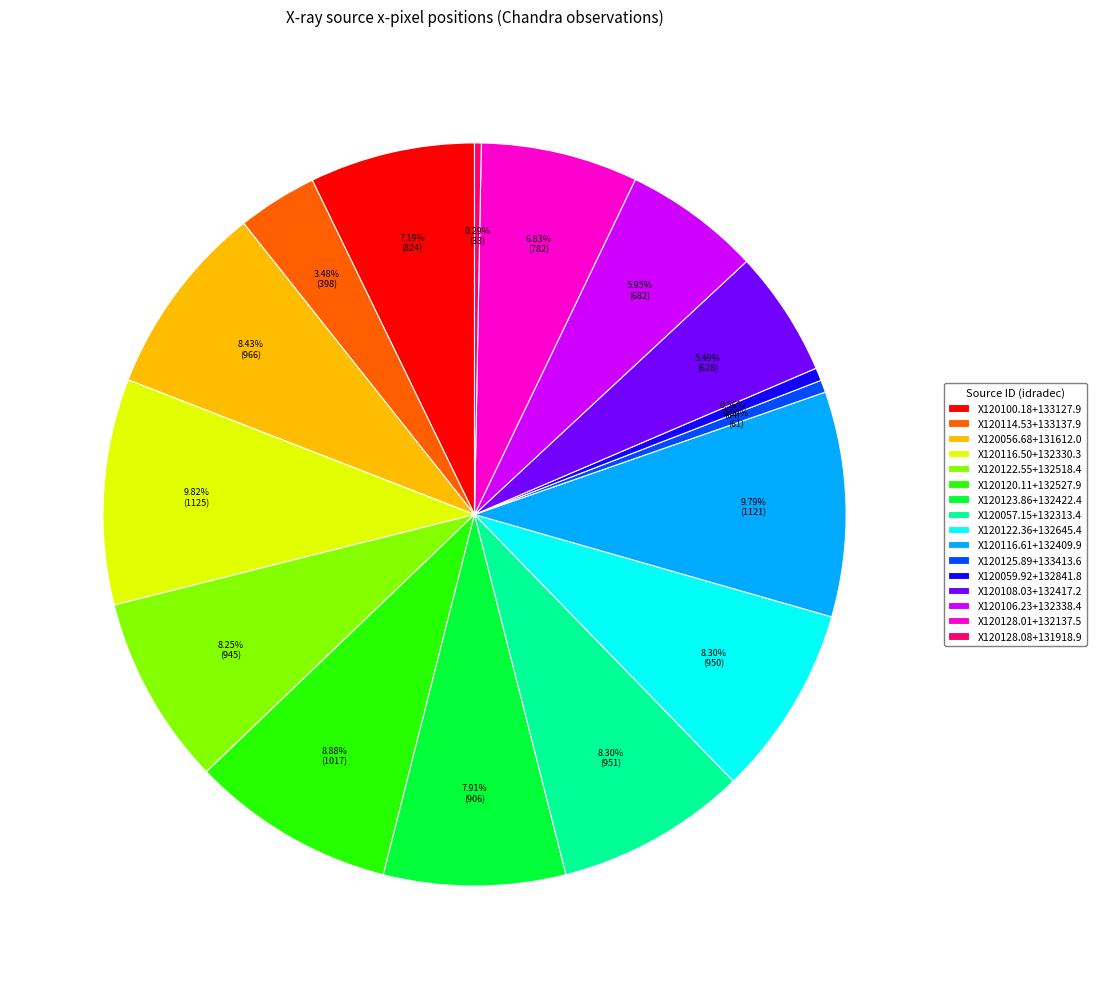

How many slices are in this pie chart?

16